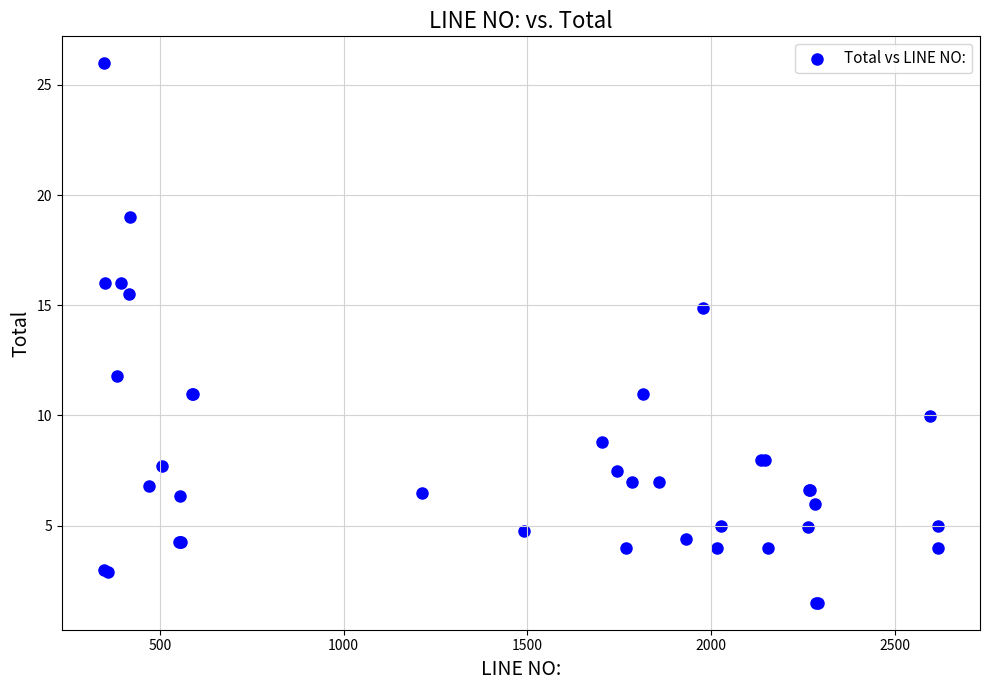

What Y value in the scatter plot is closest to 13?

11.8